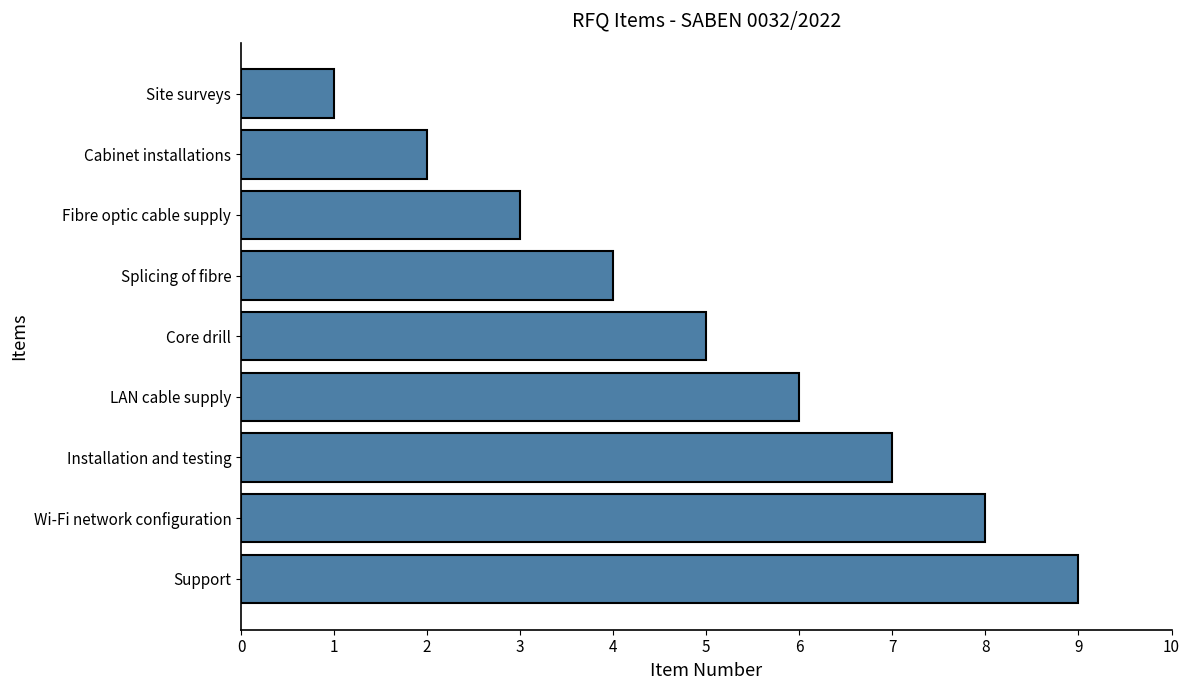

The value at Splicing of fibre is 2. True or false?

False